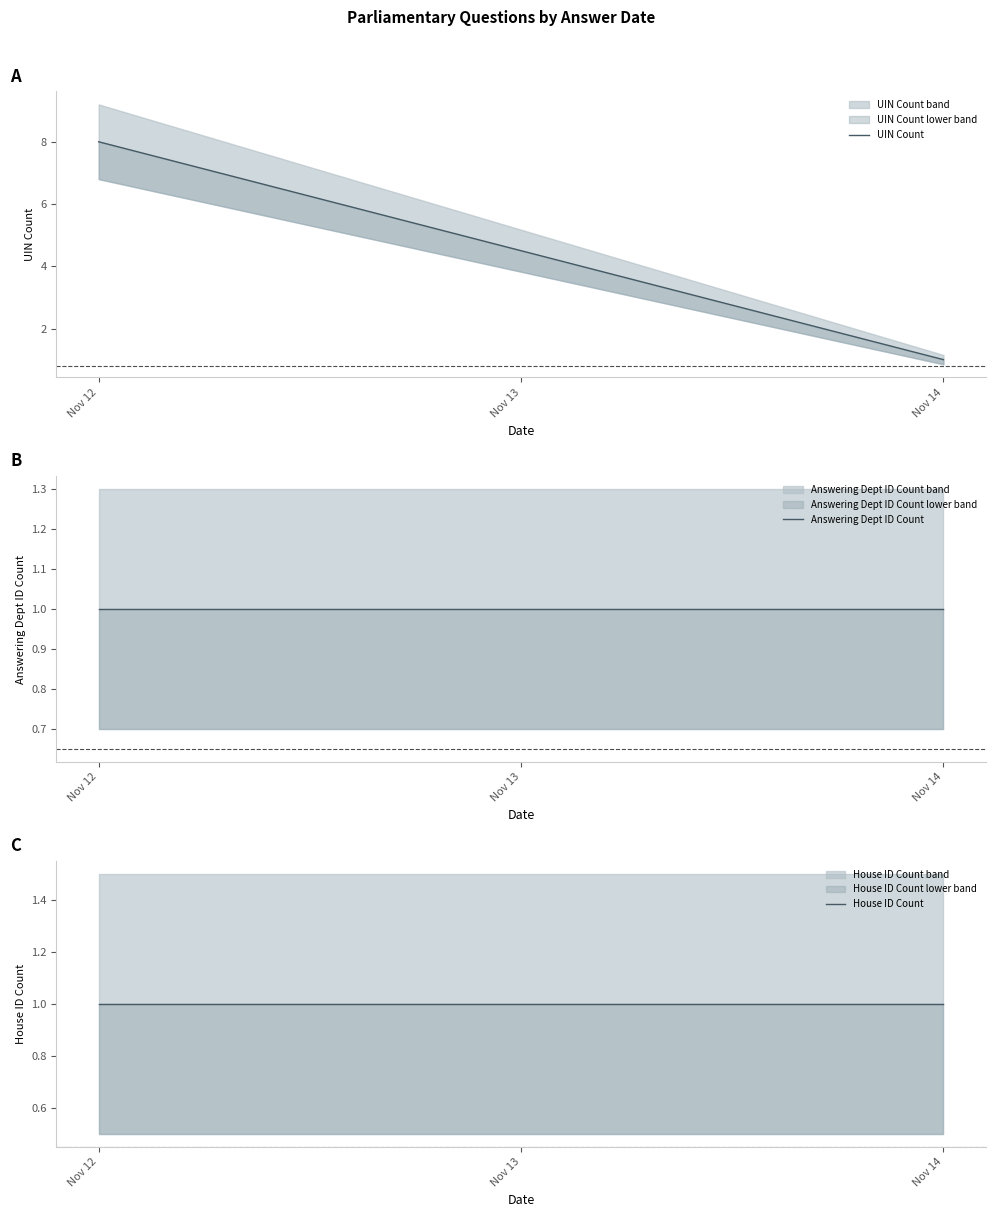

At which category does the chart reach its minimum across all series?

Nov 13